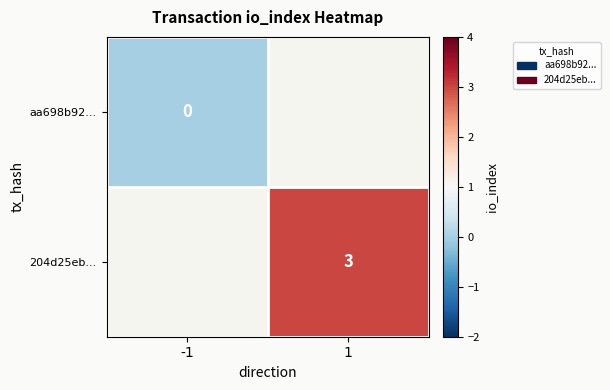

What value does the 204d25eb... series have at 1?

3.0